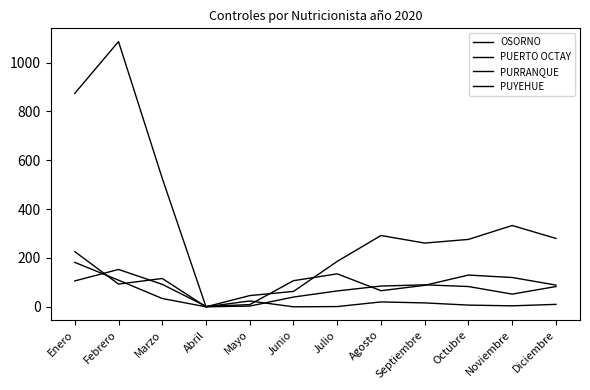

In OSORNO, how many points are lower than both neighbors (excluding endpoints)?

2